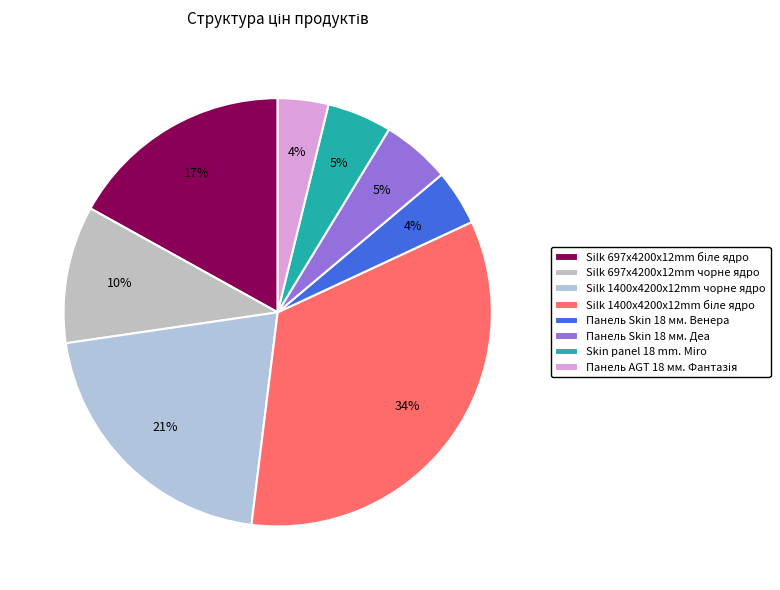

Is Silk 697x4200x12mm біле ядро the majority of the pie?

No